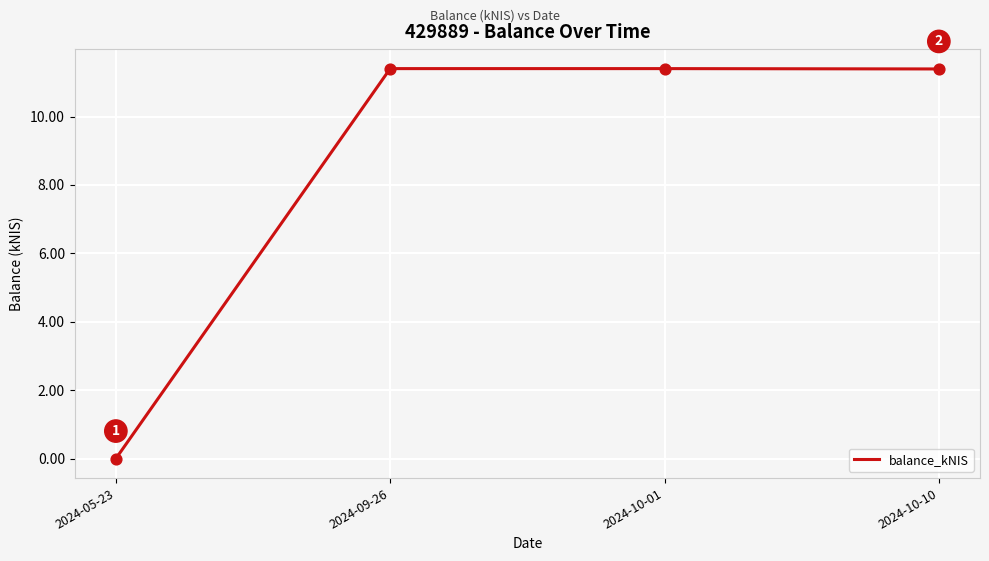

Which has a higher value, 2024-10-01 or 2024-05-23?

2024-10-01